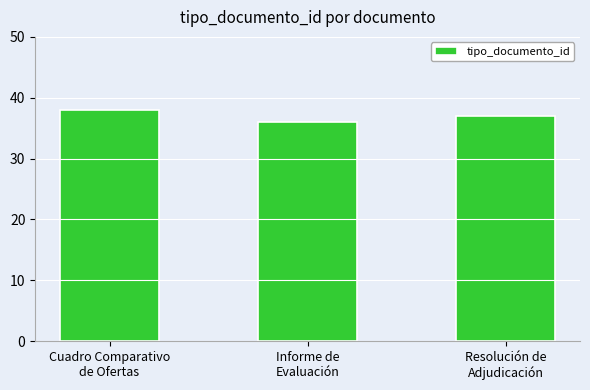

At which label is the value closest to 37?

Resolución de
Adjudicación